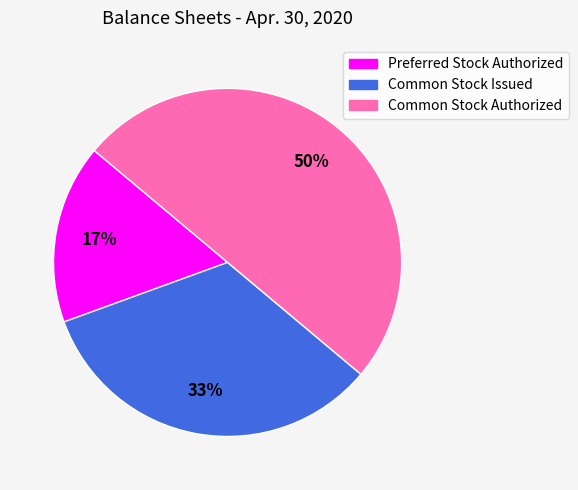

To the nearest percent, what is the average slice percentage?

33%